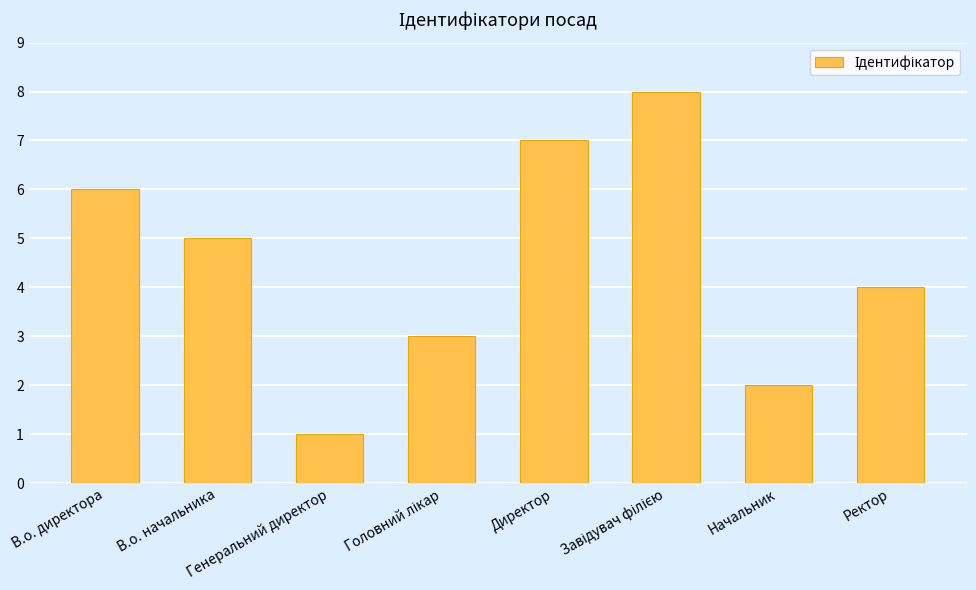

What is the greatest value displayed?

8